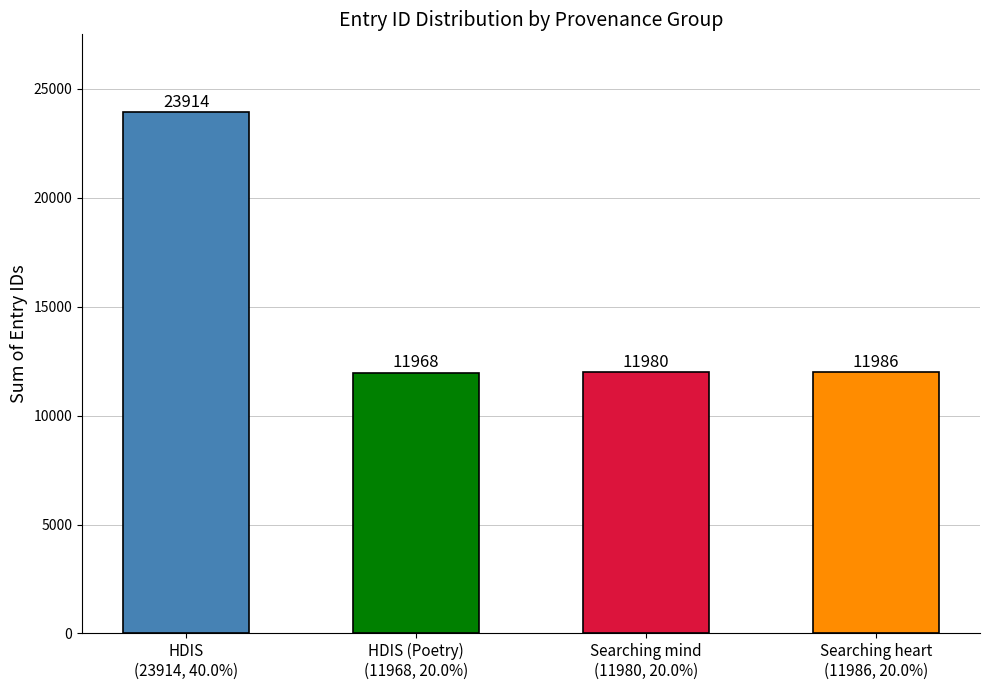

What is the sum of all id values?

59848